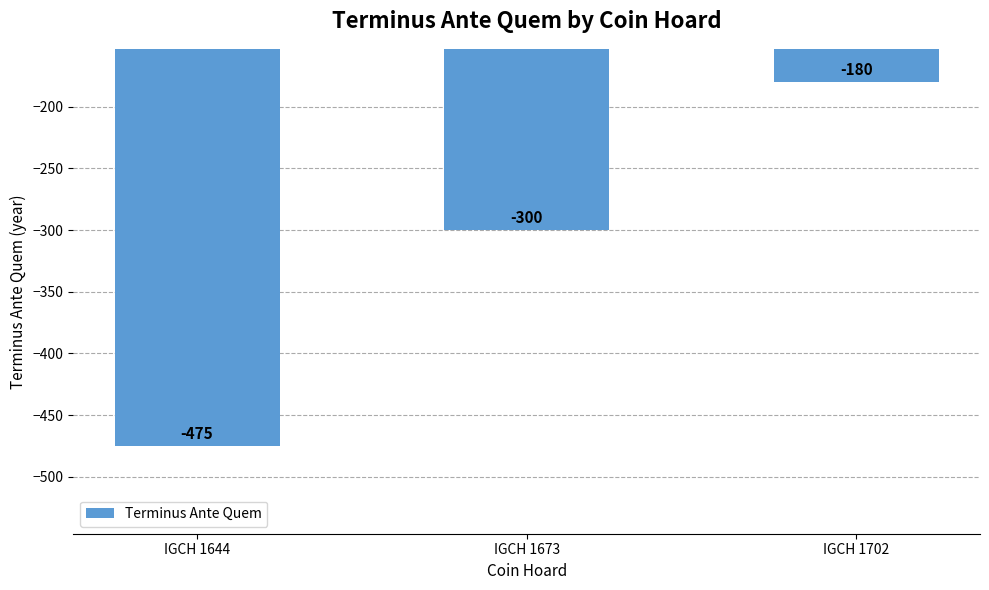

What is the maximum value shown in the chart?

-180